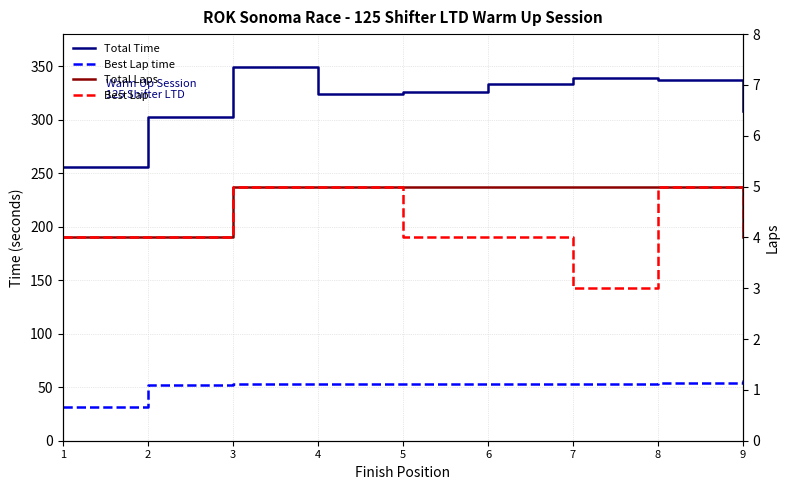

True or false: Best Lap has a value of 2.2 at 1.

False